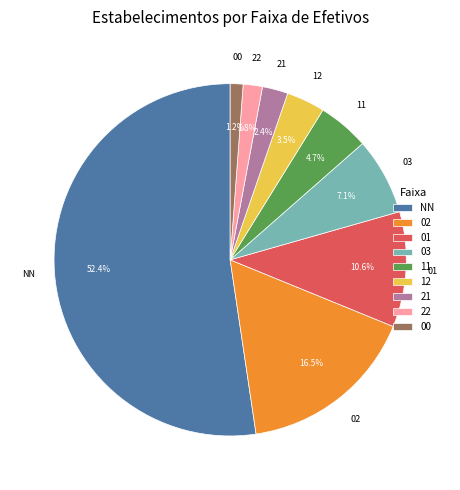

The 11 slice represents 5% of the pie. True or false?

True